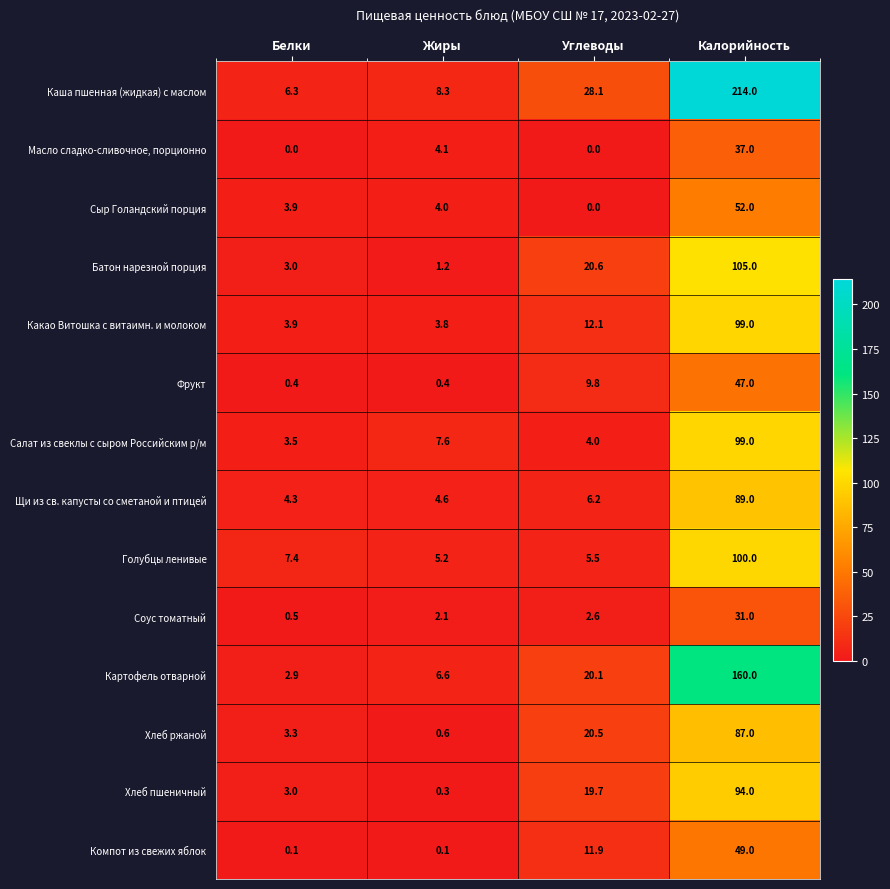

List the labels in order of Хлеб ржаной value, largest first.

Калорийность, Углеводы, Белки, Жиры